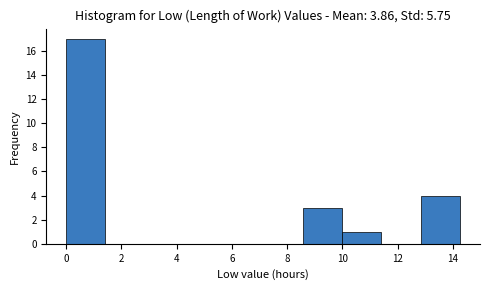

Reading left to right, transcribe this chart: for each bar, give the range it covers on the x-axis and its height. Neither the bar edges nor the heights are printed on the chart, so give them approximately, as read against the axes.

0.0 to 1.4: 17
1.4 to 2.8: 0
2.8 to 4.2: 0
4.2 to 5.8: 0
5.8 to 7.2: 0
7.2 to 8.6: 0
8.6 to 10.0: 3
10.0 to 11.4: 1
11.4 to 12.8: 0
12.8 to 14.2: 4